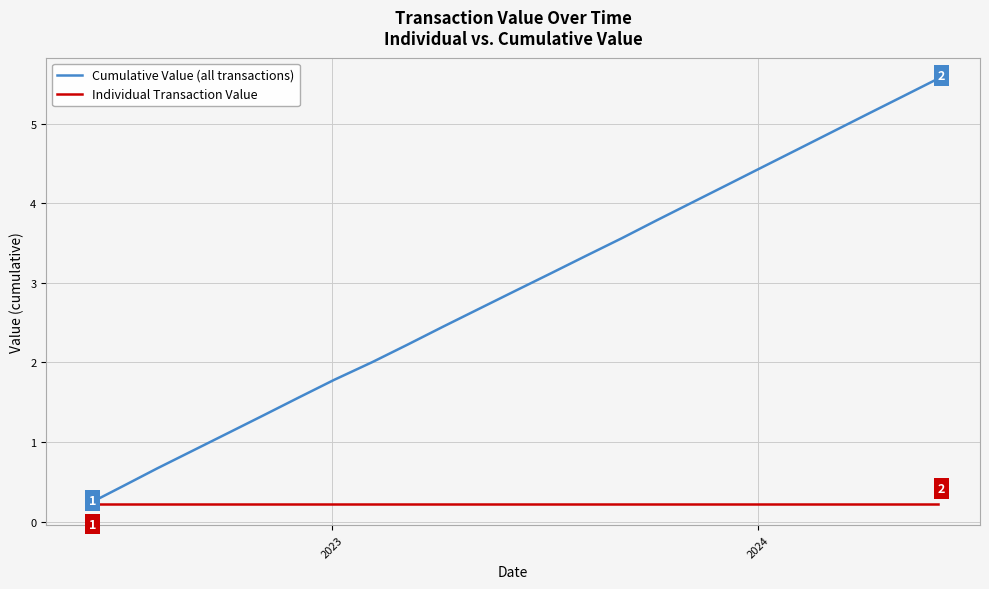

What is the lowest value of the Cumulative Value (all transactions) series?

0.2